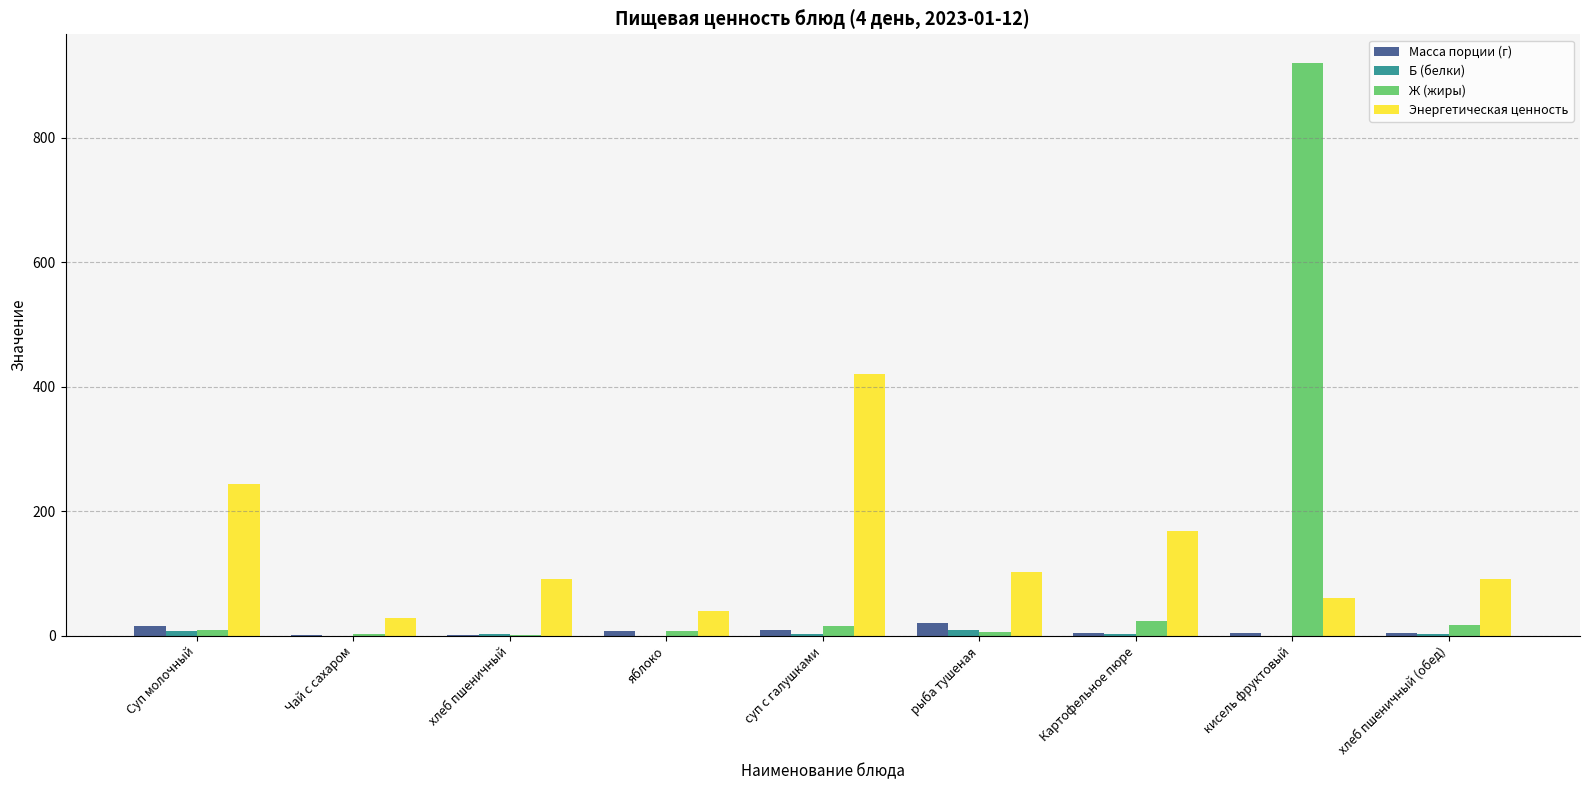

The Энергетическая ценность series shows 40.0 at яблоко. True or false?

True